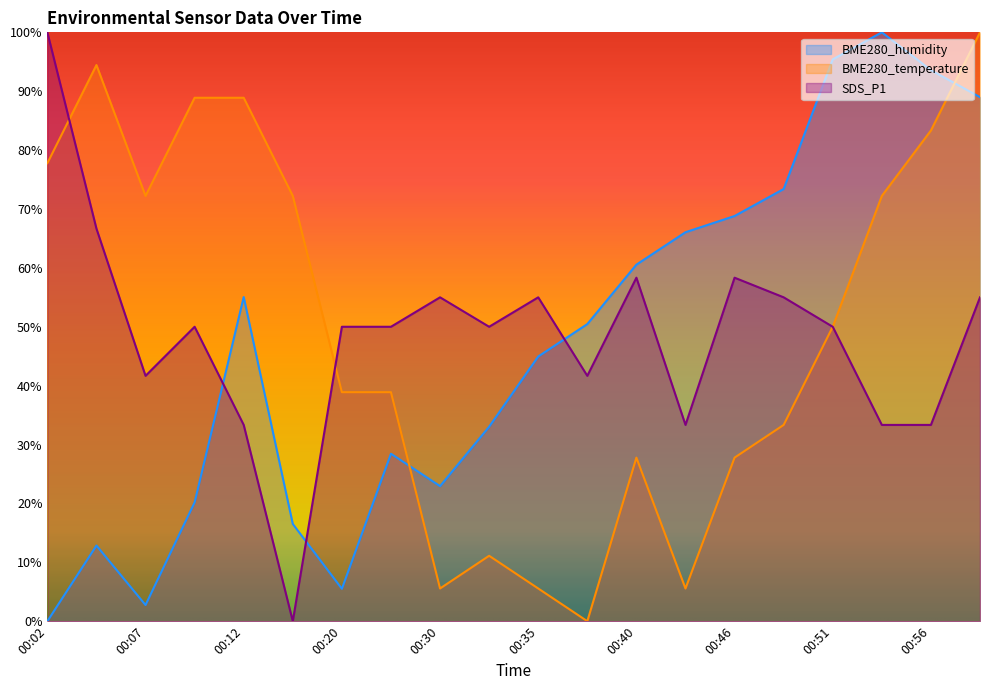

Reading left to right, list all the values displayed in this chart.

BME280_humidity: 0.0	12.8	2.8	20.2	55.0	16.5	5.5	28.4	22.9	33.0	45.0	50.5	60.6	66.1	68.8	73.4	95.4	100.0	93.6	89.0
BME280_temperature: 77.8	94.4	72.2	88.9	88.9	72.2	38.9	38.9	5.6	11.1	5.6	0.0	27.8	5.6	27.8	33.3	50.0	72.2	83.3	100.0
SDS_P1: 100.0	66.7	41.7	50.0	33.3	0.0	50.0	50.0	55.0	50.0	55.0	41.7	58.3	33.3	58.3	55.0	50.0	33.3	33.3	55.0